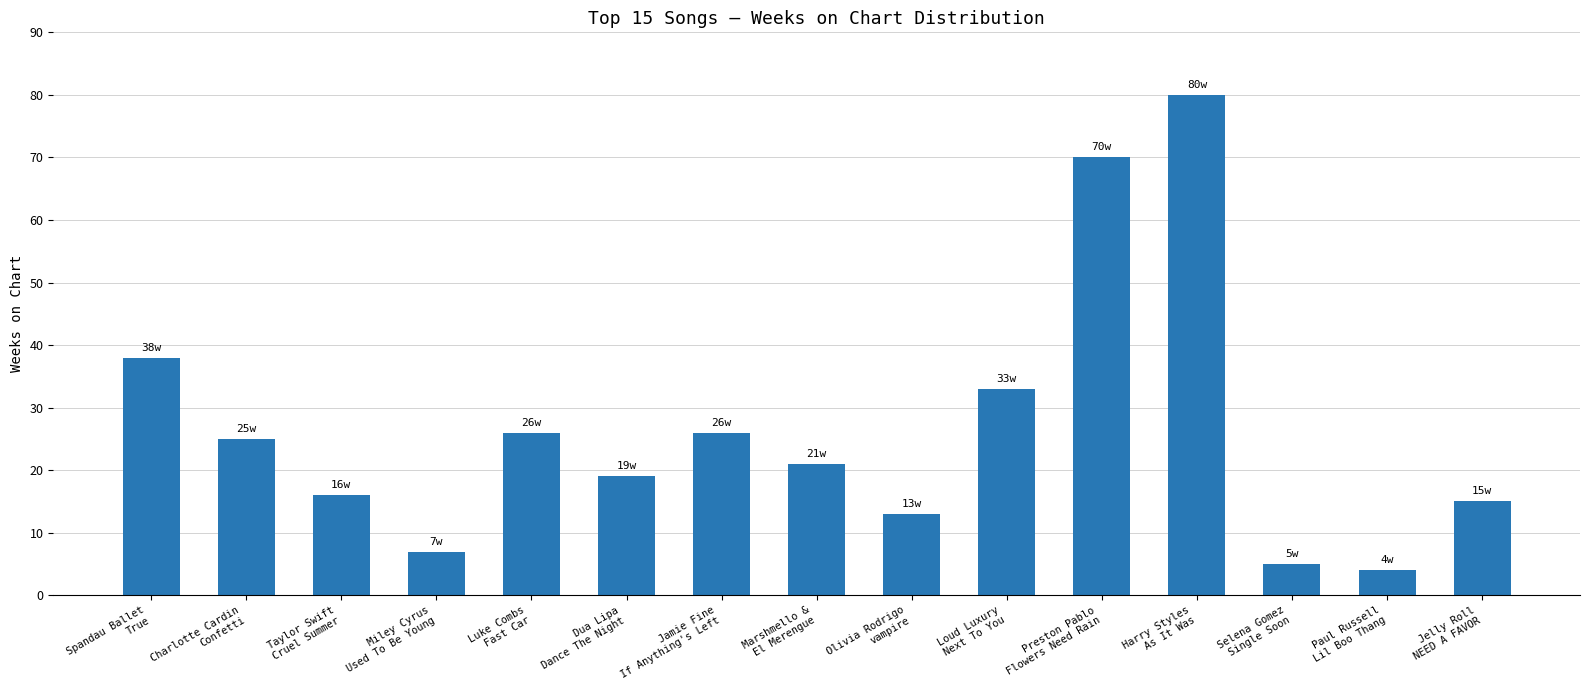

What is the sum of the values at Jamie Fine
If Anything's Left and Loud Luxury
Next To You?

59